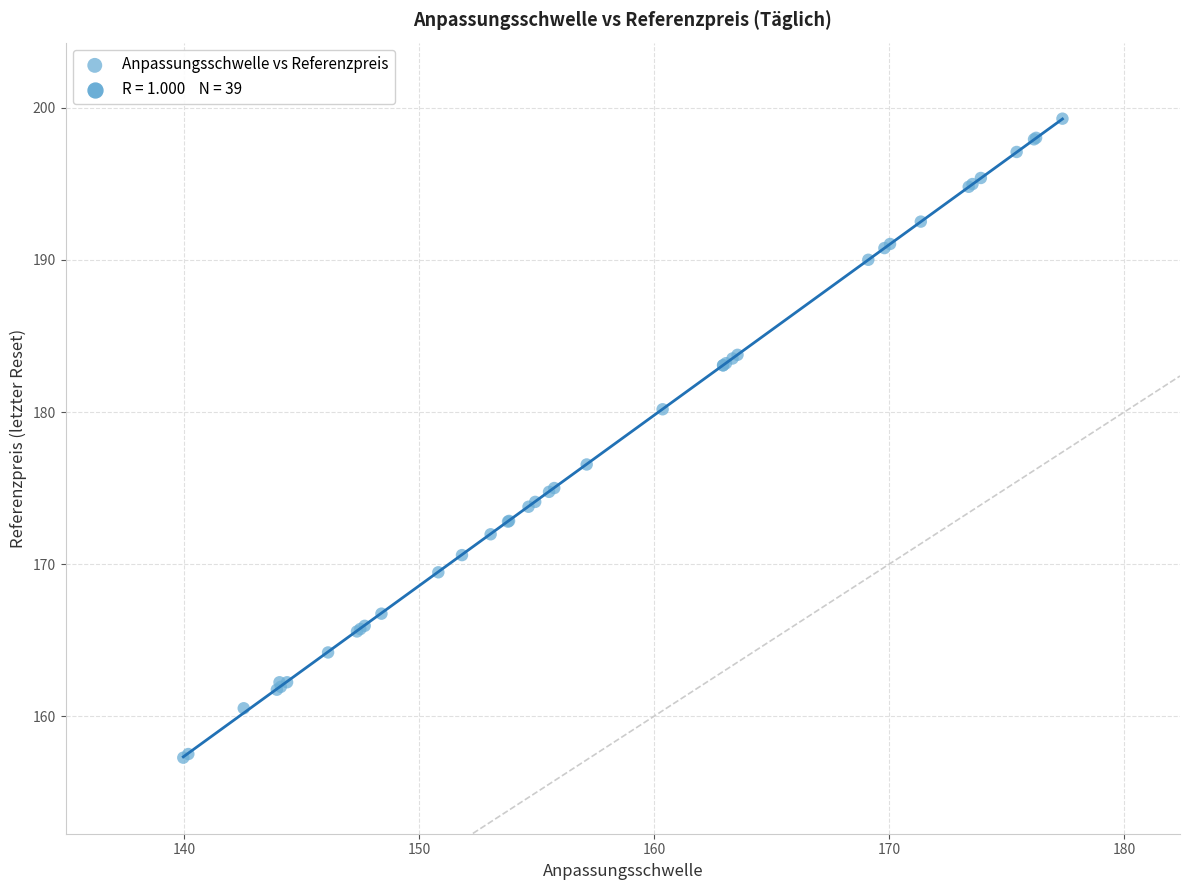

What Y value in the scatter plot is closest to 178?

176.6